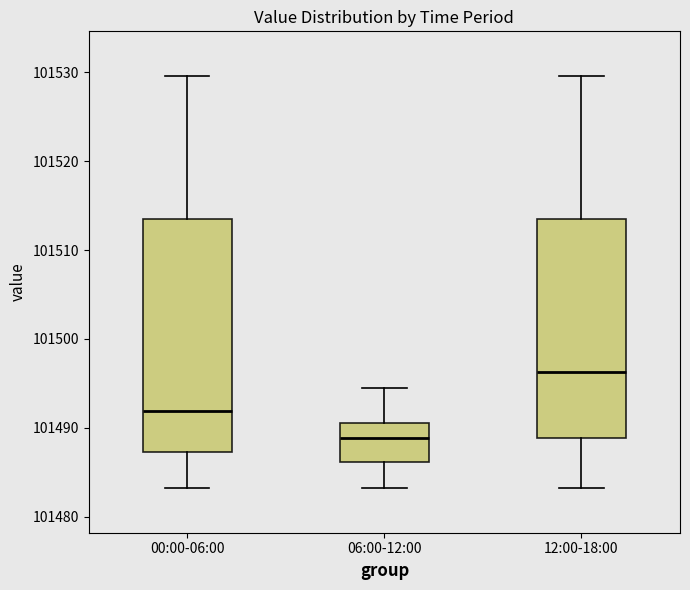

Where is the upper edge of the box for 00:00-06:00 on the y-axis? The values are not printed on the chart, so give them approximately, as read against the axis.

101513